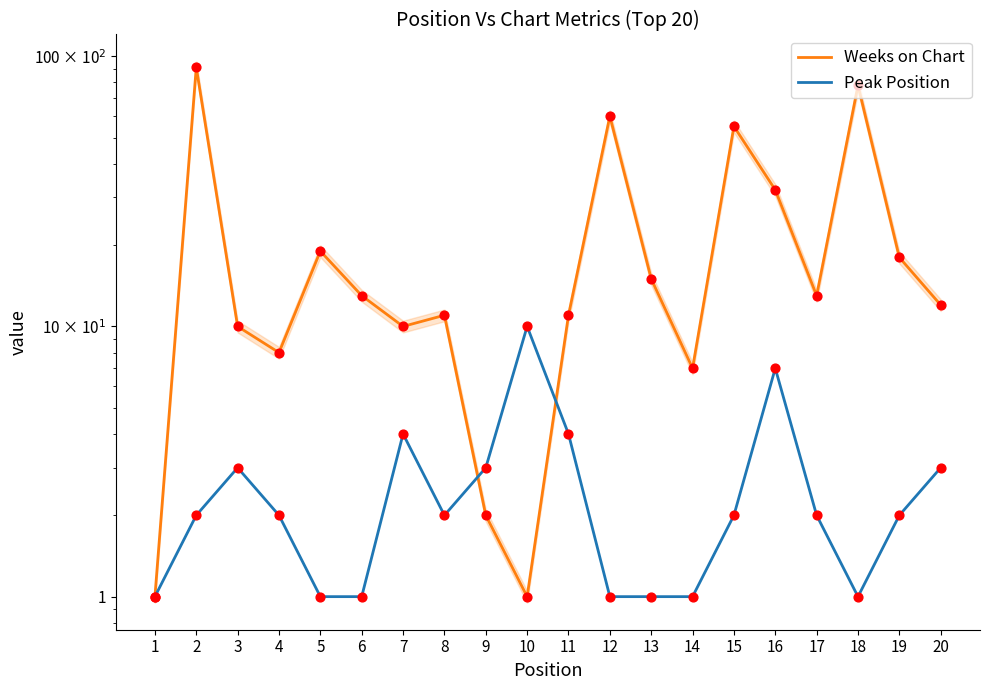

Which series reaches the maximum Y coordinate?

Weeks on Chart